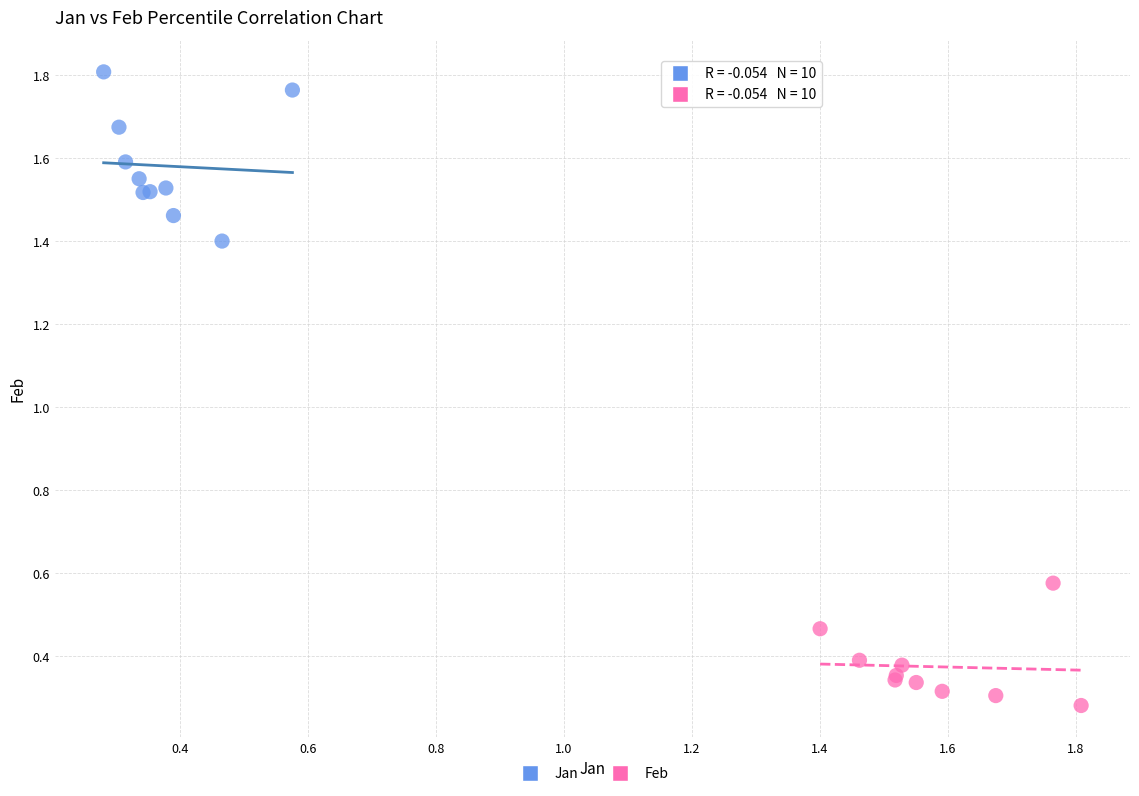

Which series contains the lowest Y value?

Feb